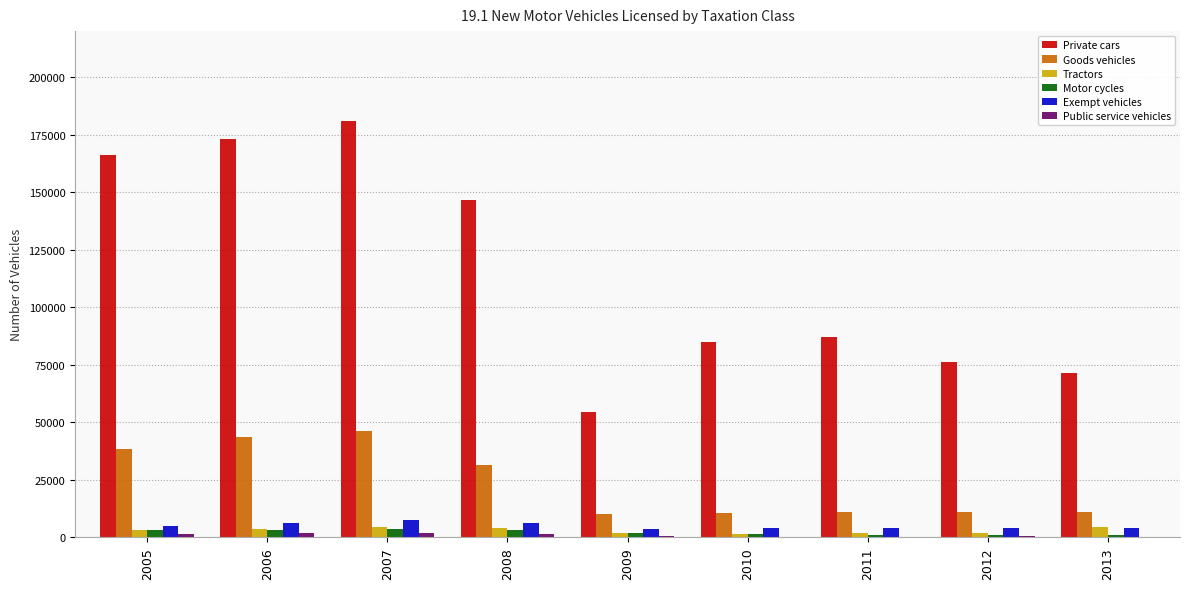

Is the value of Private cars at 2008 greater than the value of Exempt vehicles at 2006?

Yes